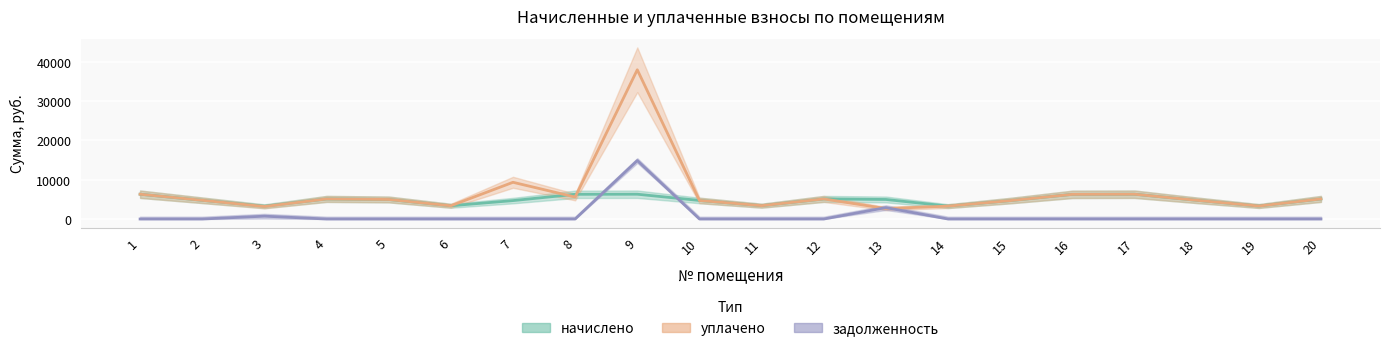

How many data points in задолженность are above 0?

3